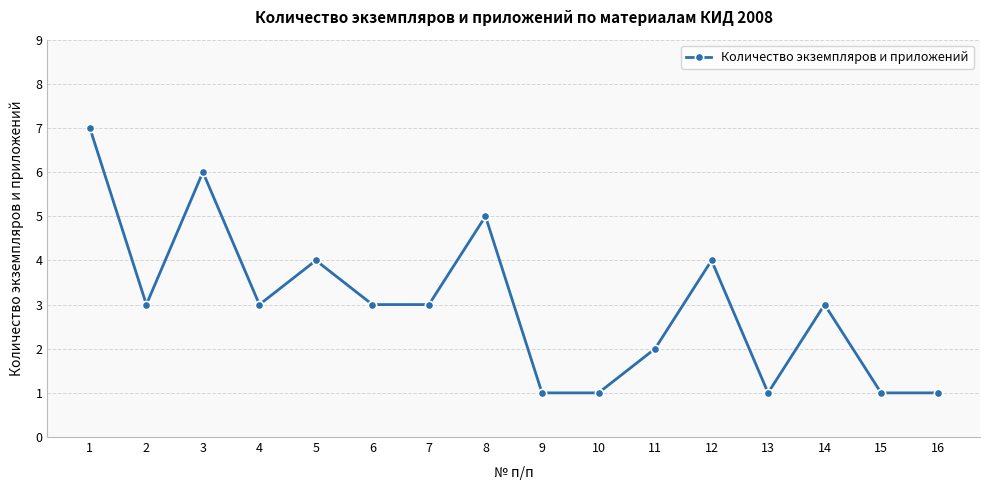

What is the value of the 9th point from the left?

1